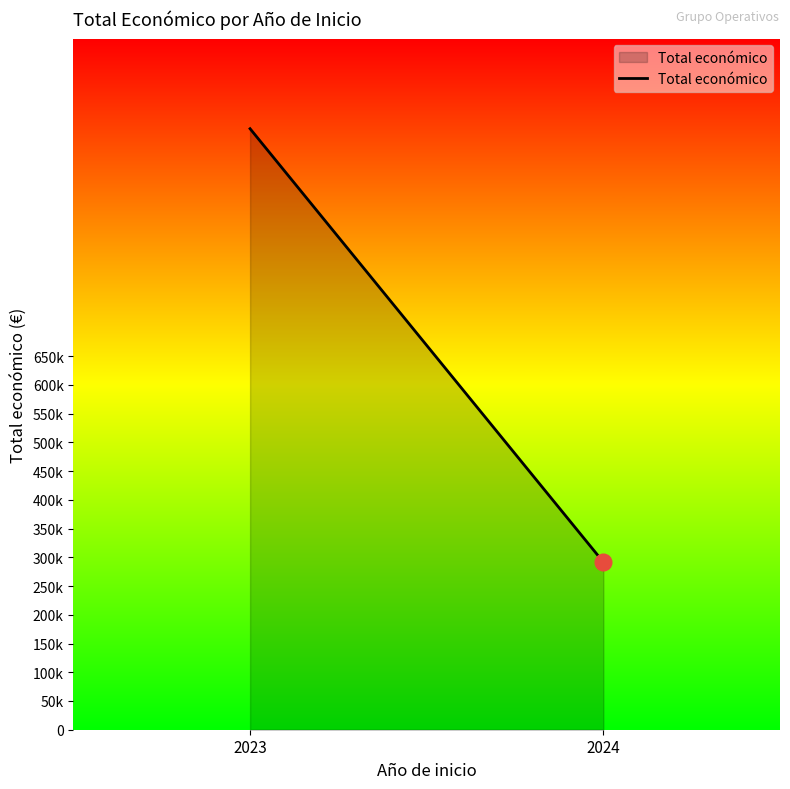

What is the greatest value displayed?

1045632